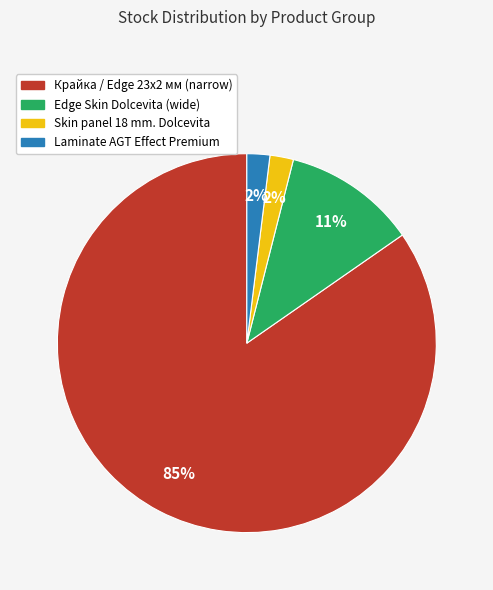

Count the number of slices in the pie.

4